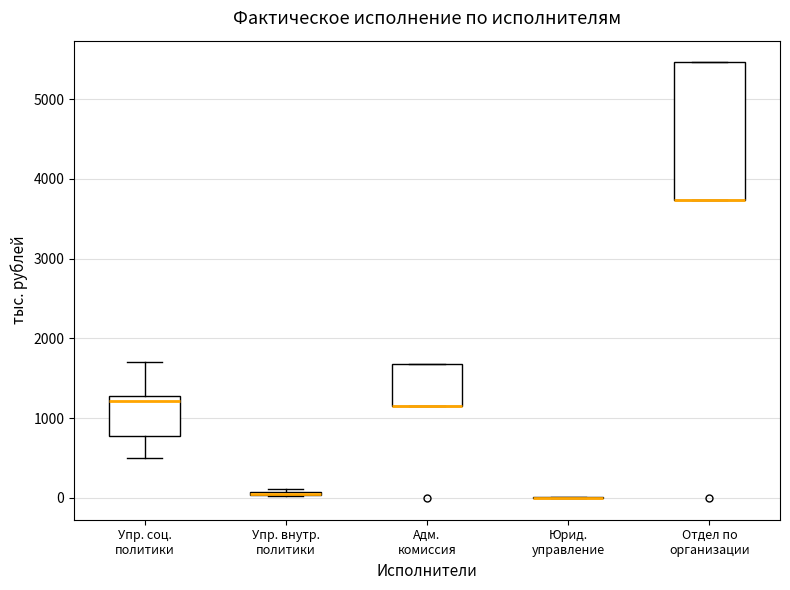

Which box is the tallest, from its lower edge to its upper edge?

Отдел по организации